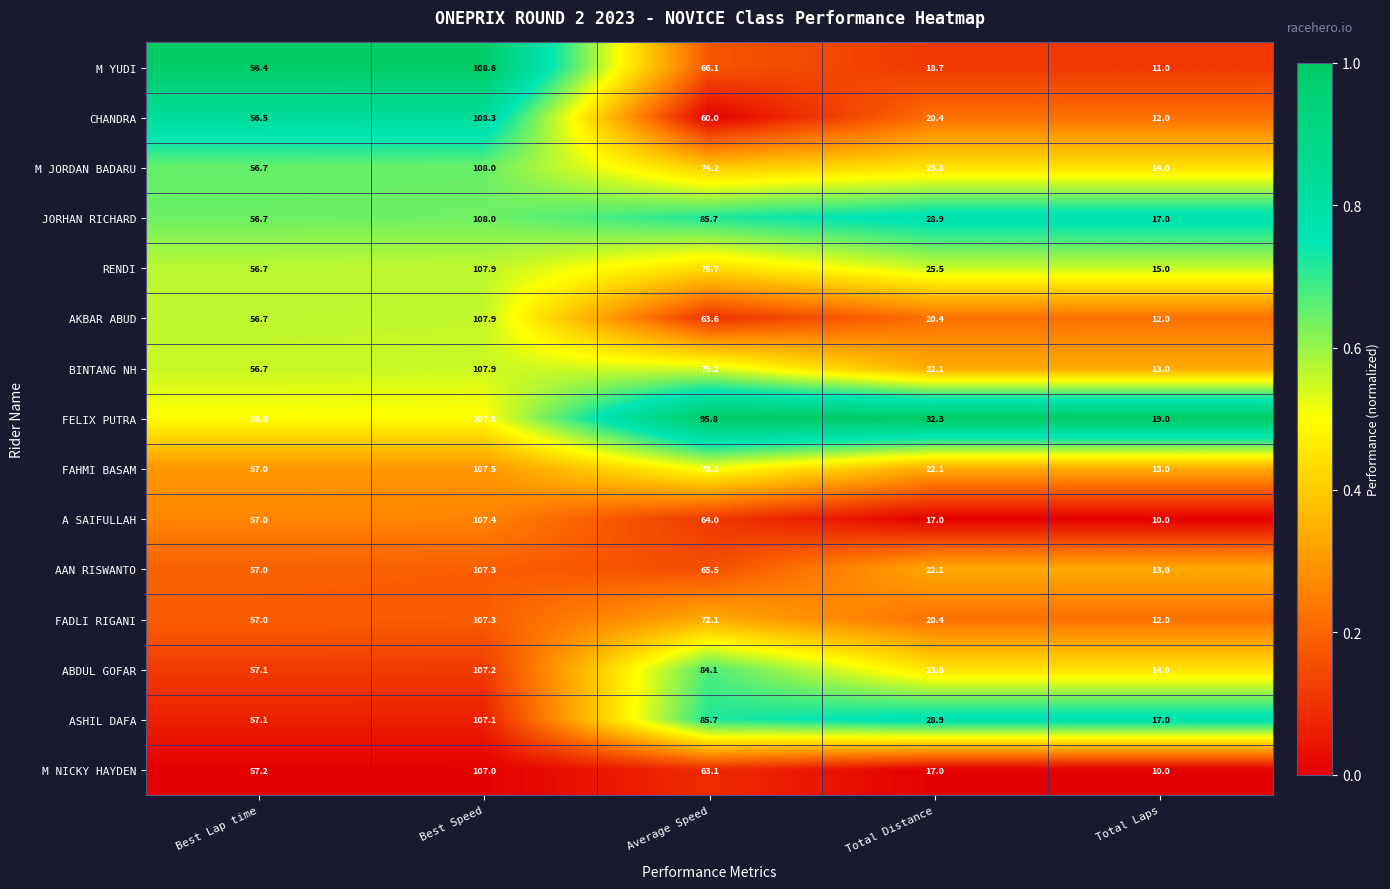

What is the difference between the highest and lowest values at Average Speed?

35.8